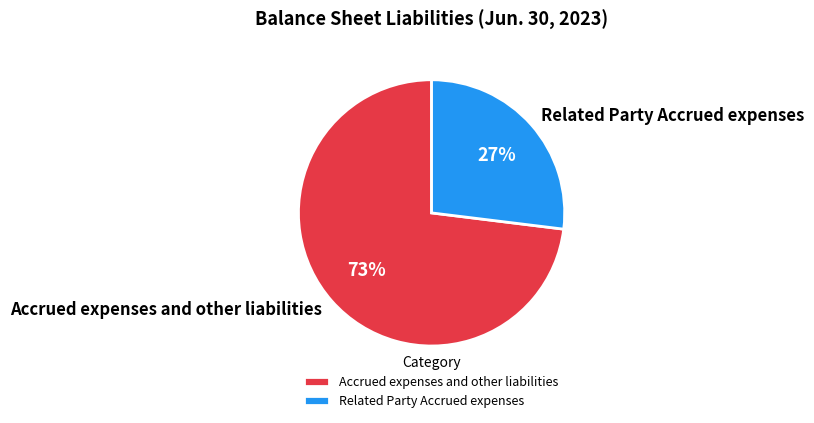

What percentage is the Accrued expenses and other liabilities slice, to the nearest percent?

73%